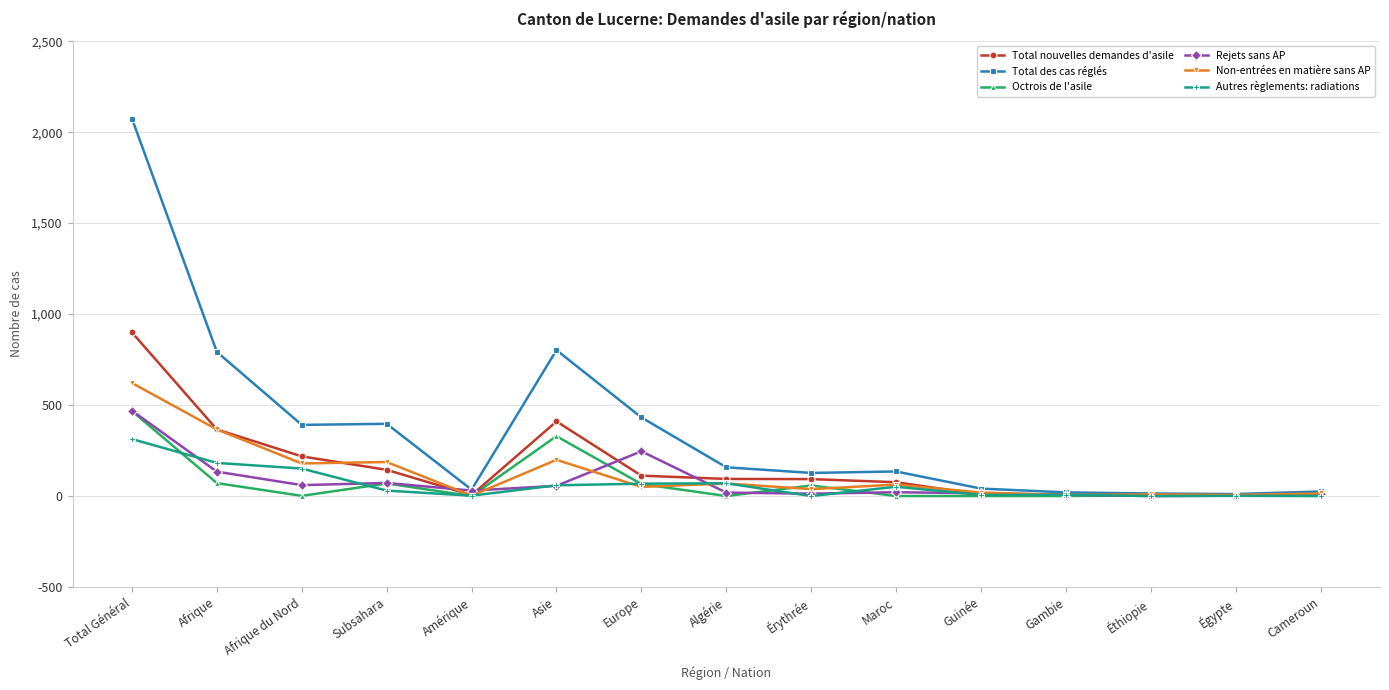

What position from the right is Amérique?

11